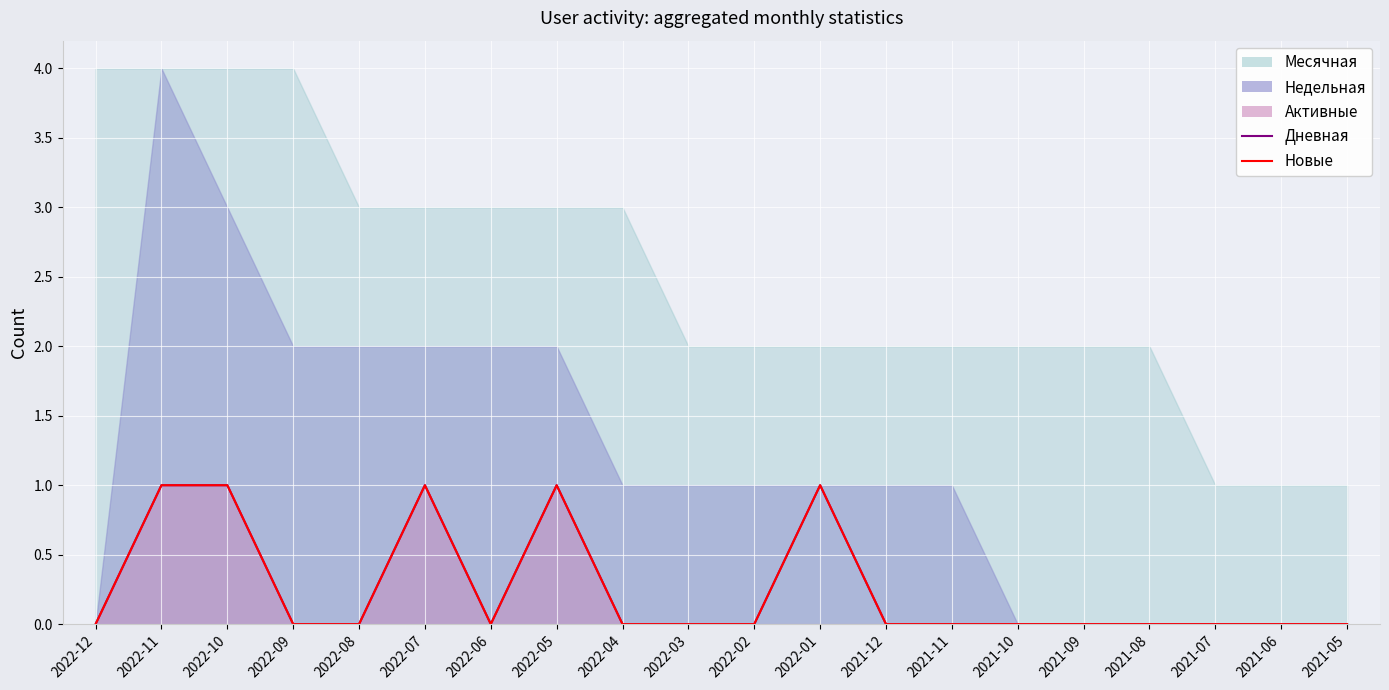

What position from the right is 2021-09?

5